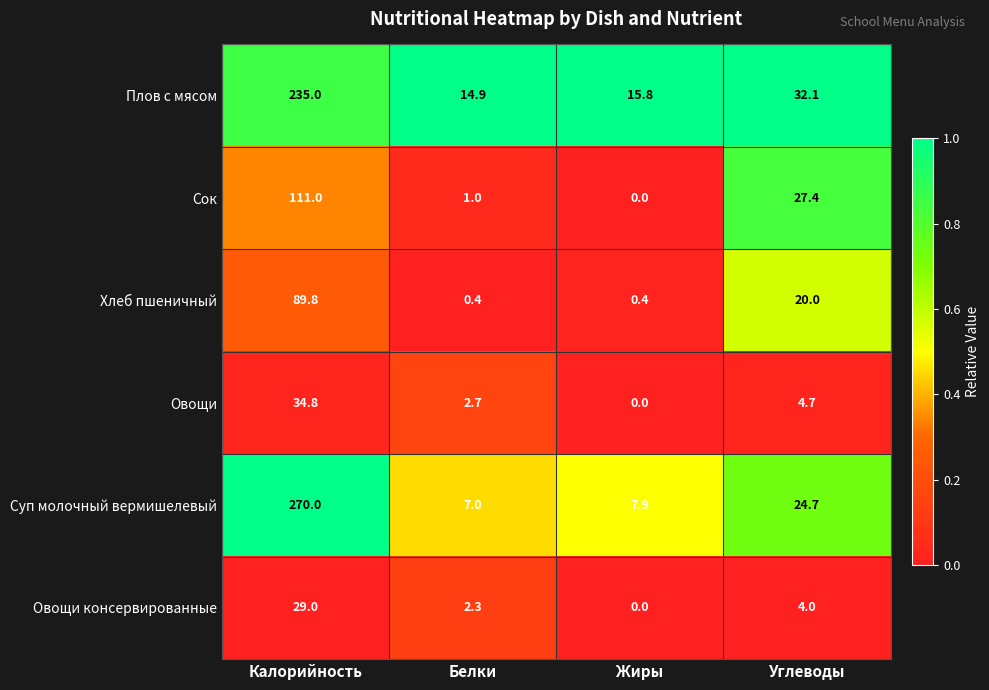

Which series has the widest spread of values?

Суп молочный вермишелевый